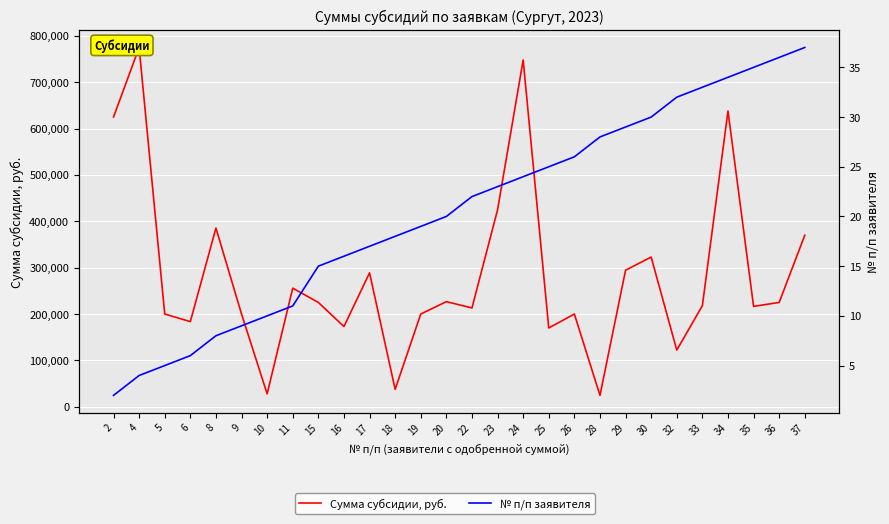

List the labels in order of Сумма субсидии, руб. value, largest first.

4, 24, 34, 2, 23, 8, 37, 30, 29, 17, 11, 20, 15, 36, 33, 35, 22, 5, 9, 19, 26, 6, 16, 25, 32, 18, 10, 28